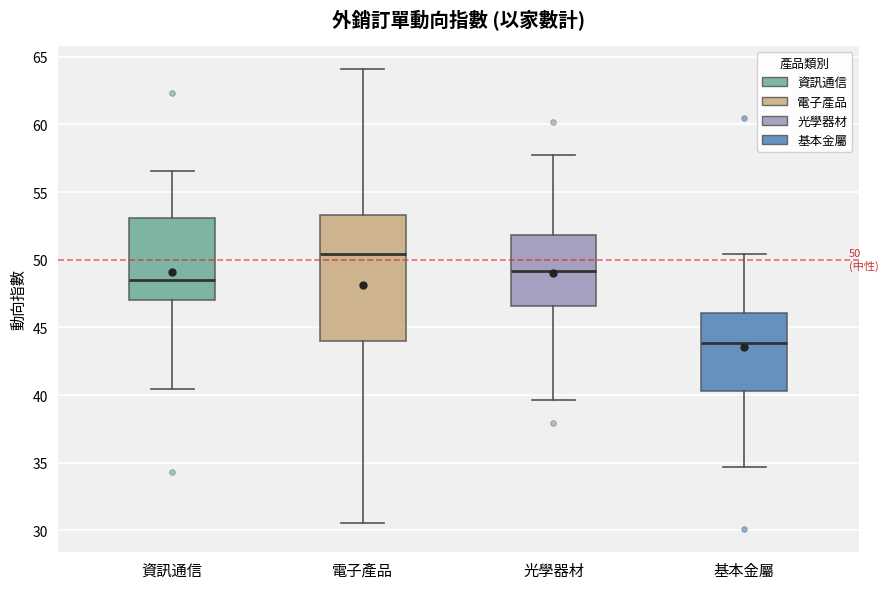

Comparing the boxes themselves (not the whiskers), which one is the tallest?

電子產品